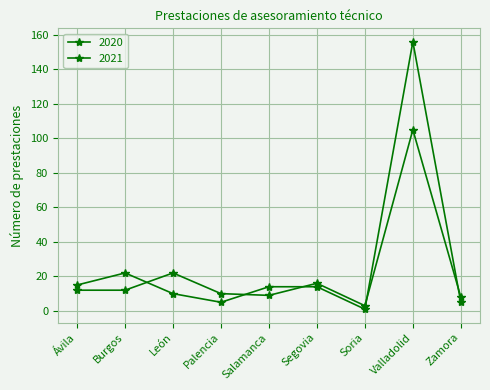

In 2020, how many points are higher than both neighbors (excluding endpoints)?

3